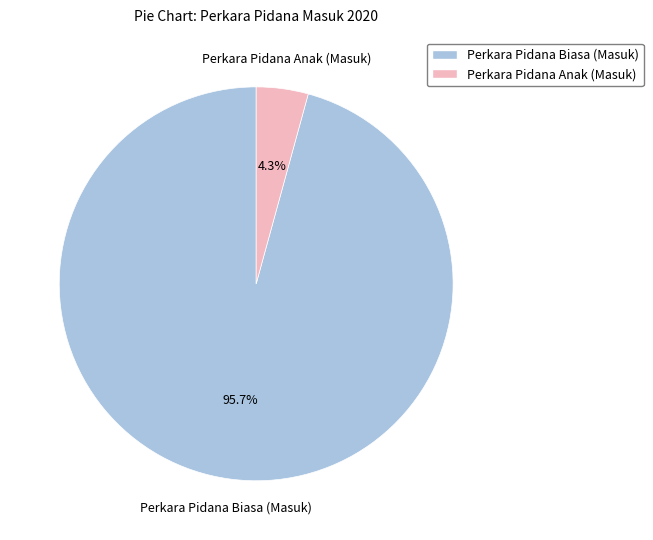

What percentage is the Perkara Pidana Anak (Masuk) slice, to the nearest percent?

4%